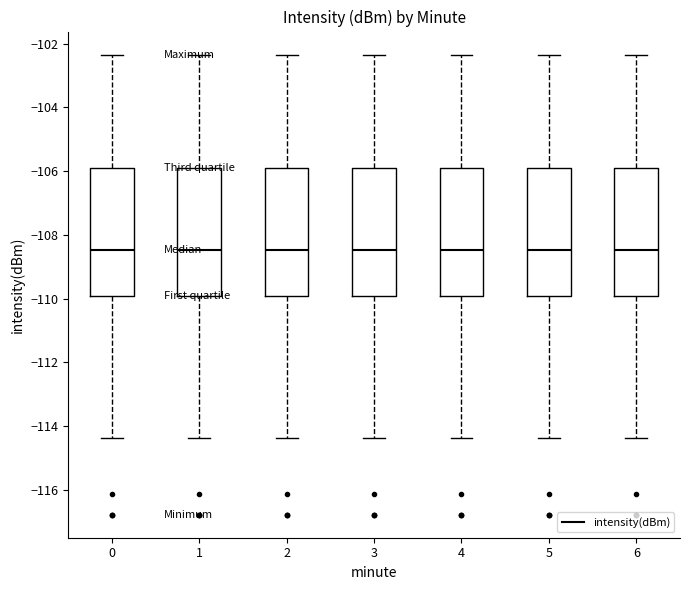

Where does the upper whisker of the box at x = 2 end on the y-axis? The values are not printed on the chart, so give them approximately, as read against the axis.

-102.4